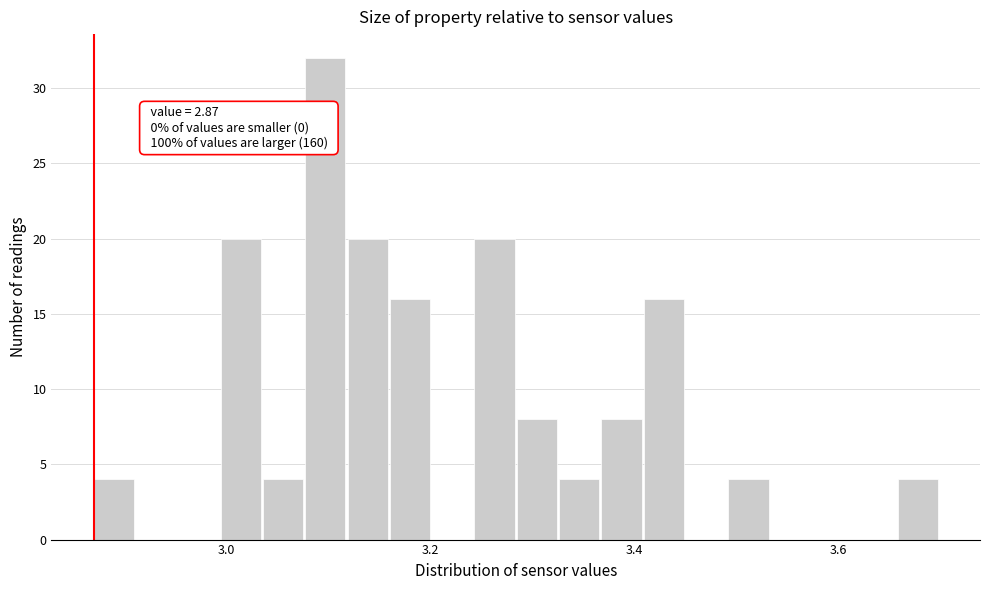

Read against the x-axis, roughly where is the centre of the tallest bar?

3.10